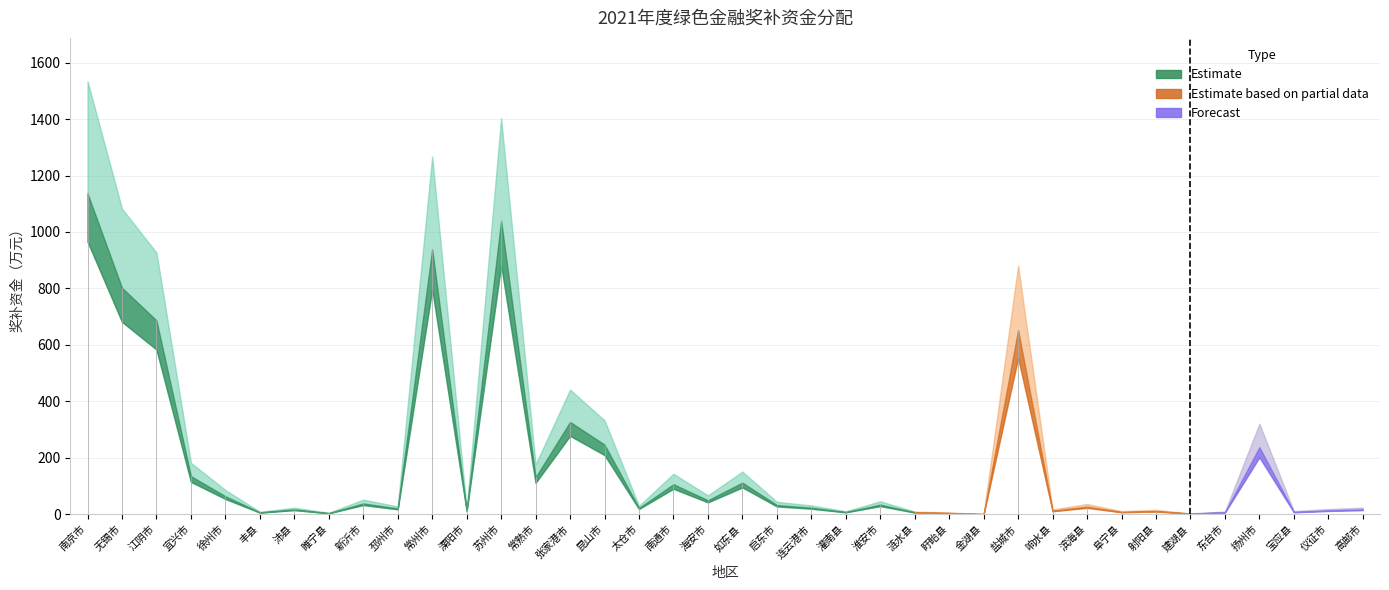

How many categories are shown in the chart?

38